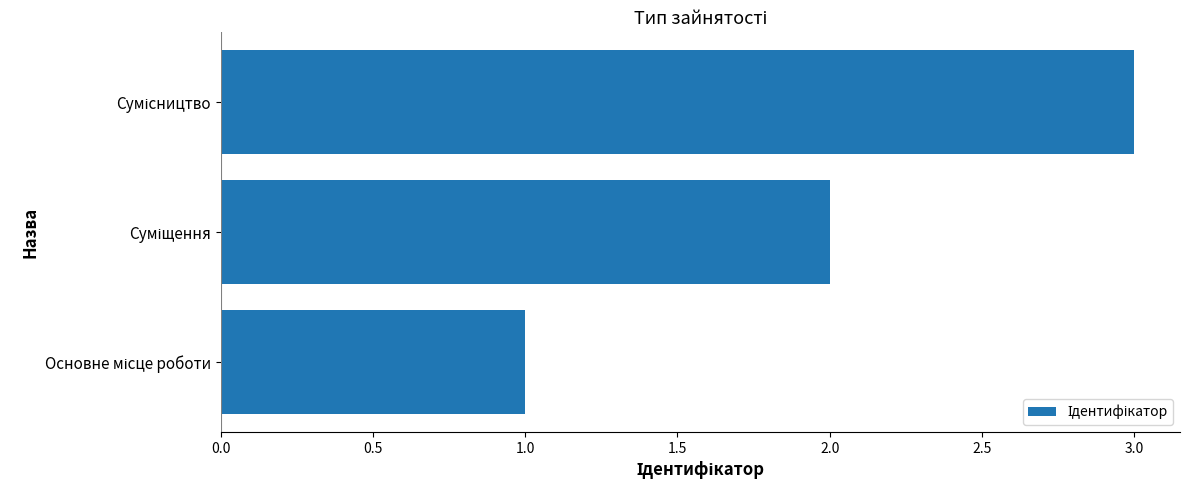

What is the maximum value shown in the chart?

3